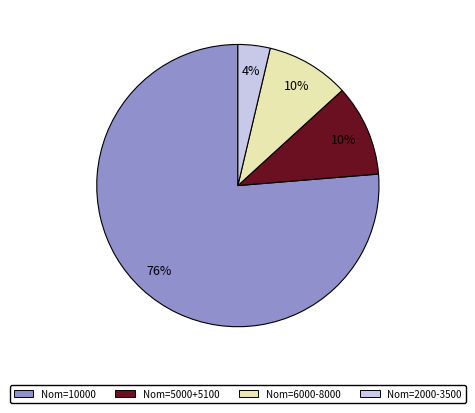

To the nearest percent, what is the average slice percentage?

25%